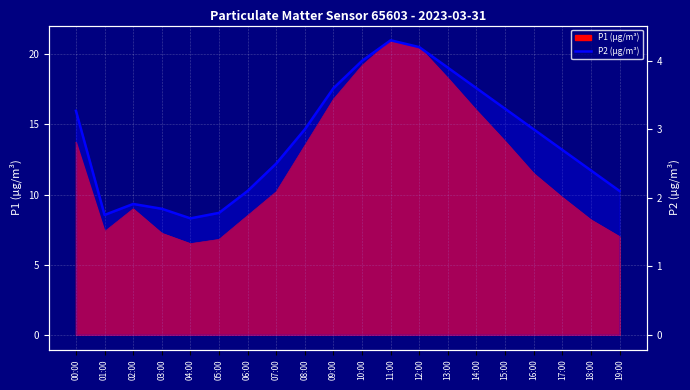

Which has a higher value, 01:00 or 11:00?

11:00